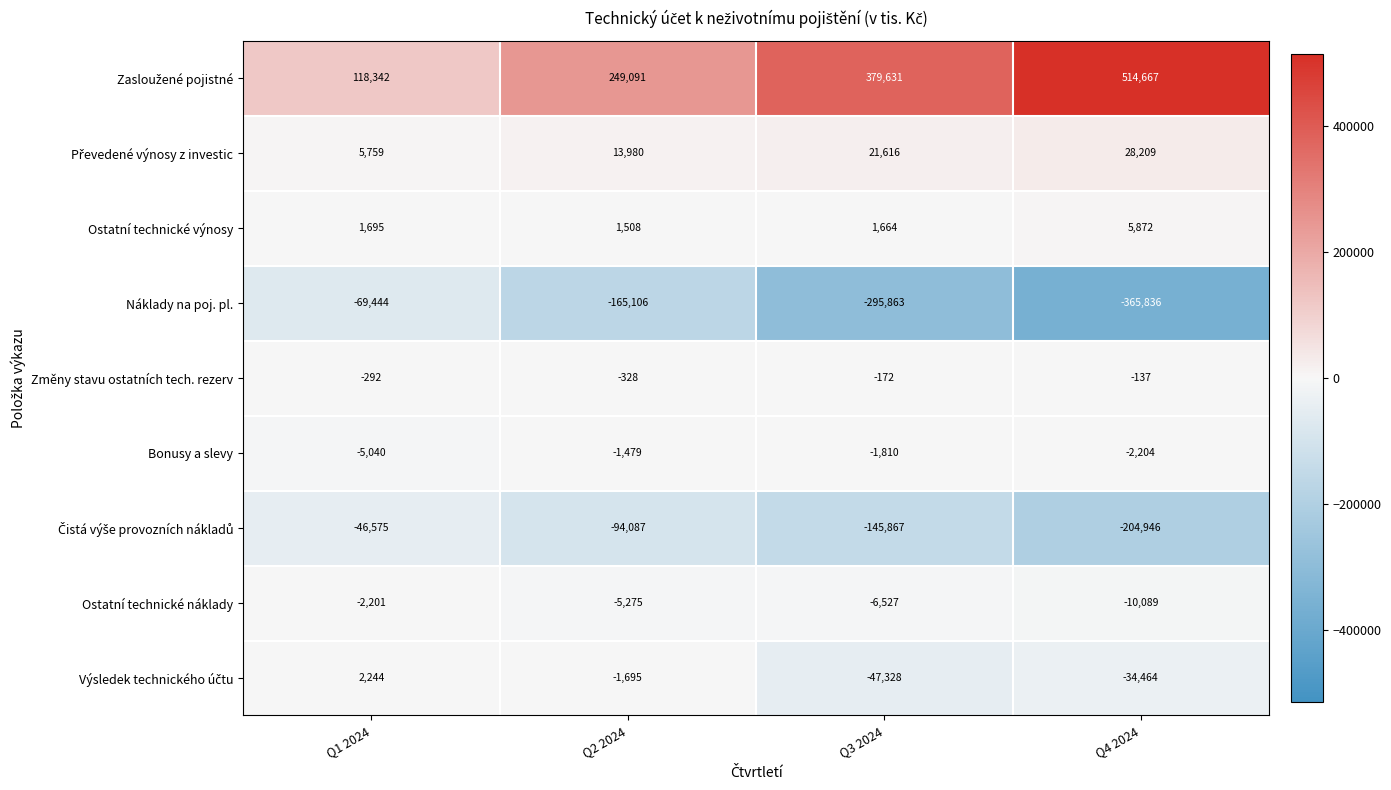

True or false: Změny stavu ostatních tech. rezerv has a value of -137 at Q4 2024.

True